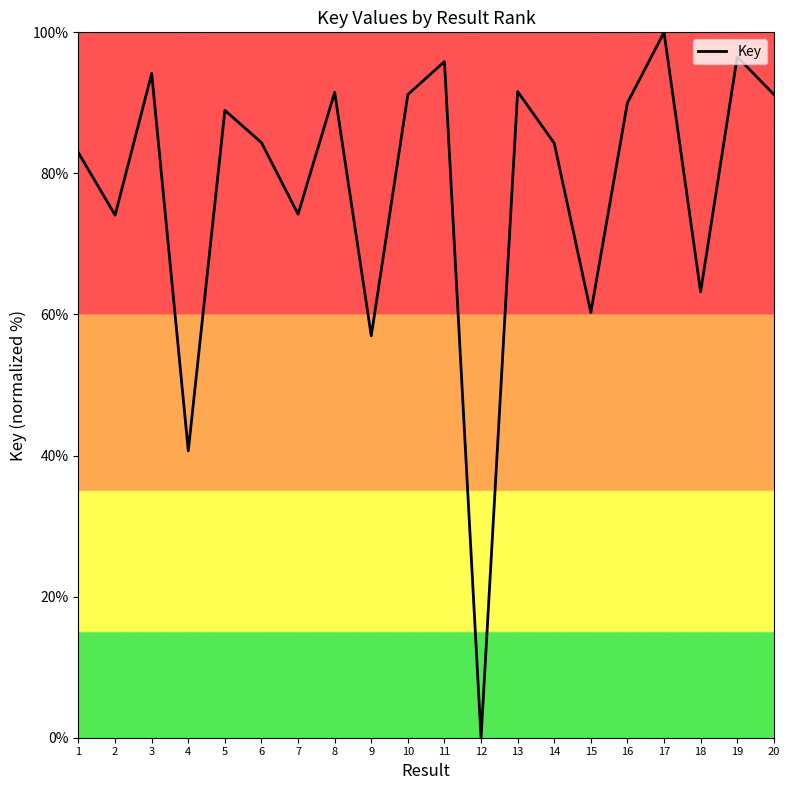

Which has a higher value, 13 or 9?

13